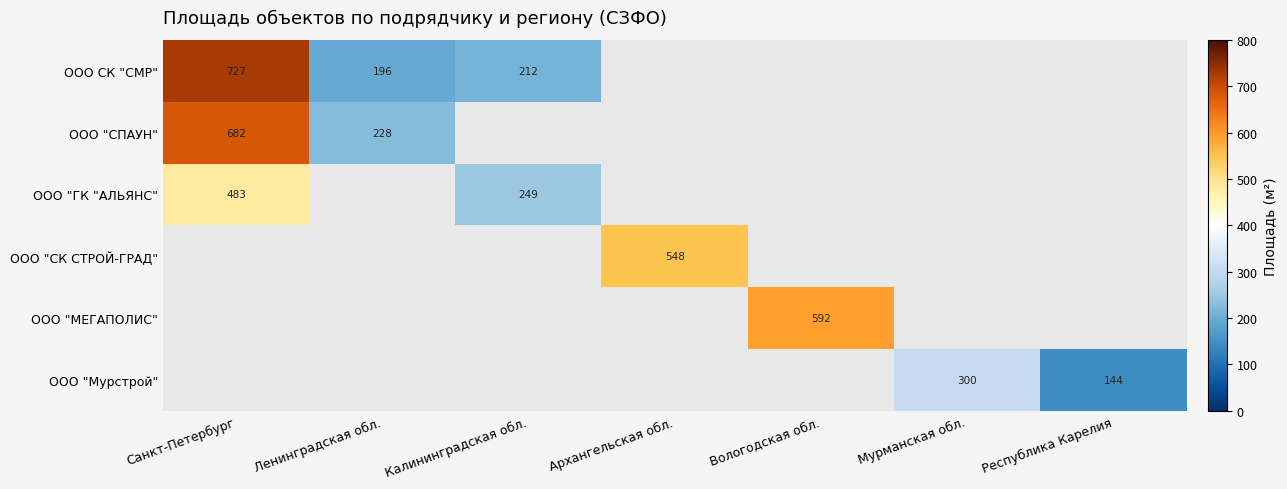

Count the number of data series in this chart.

6